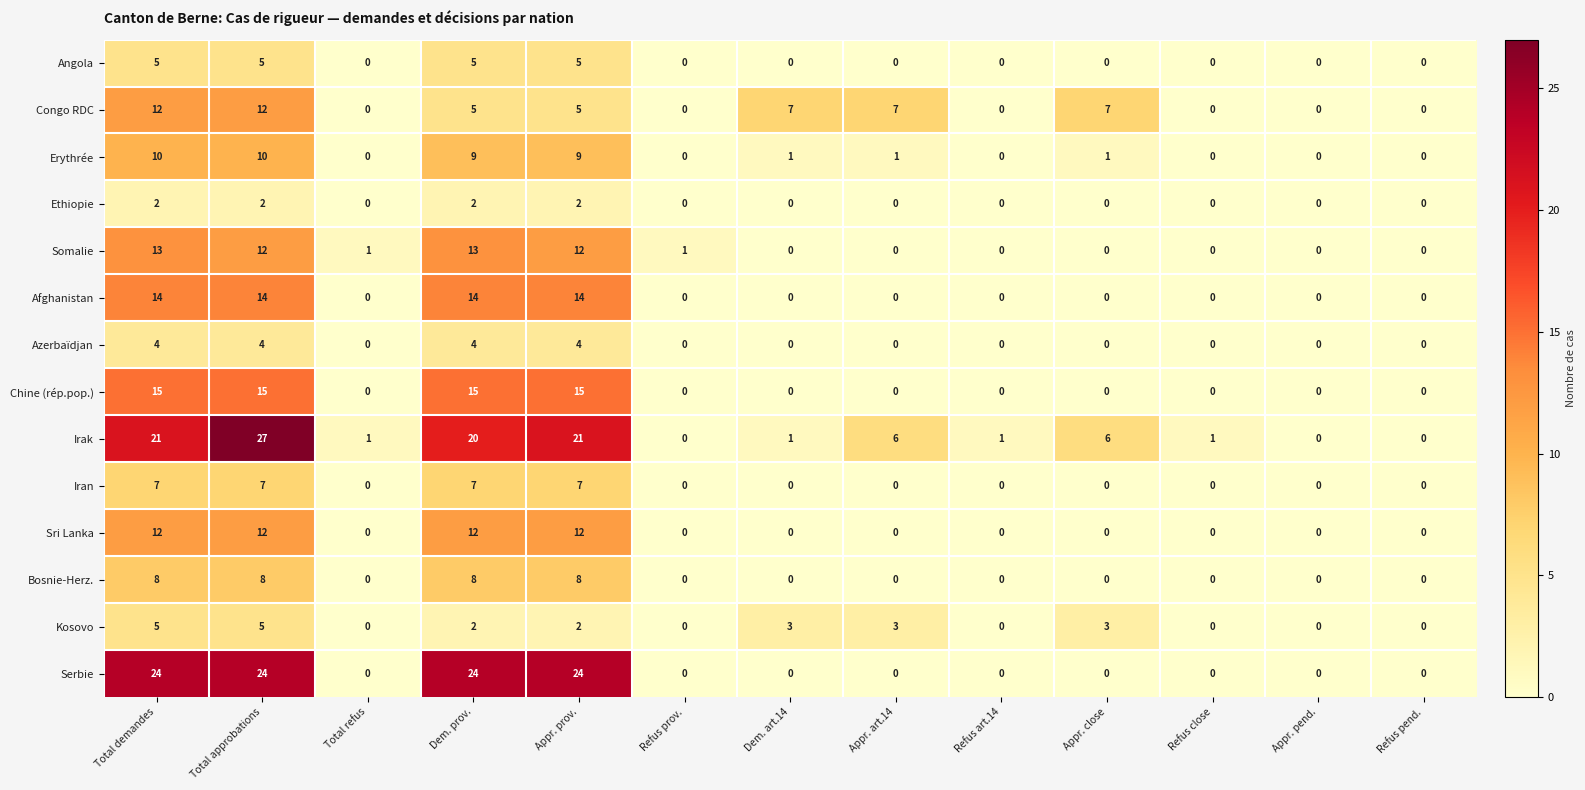

What is the difference between the Erythrée values at Total approbations and Appr. pend.?

10